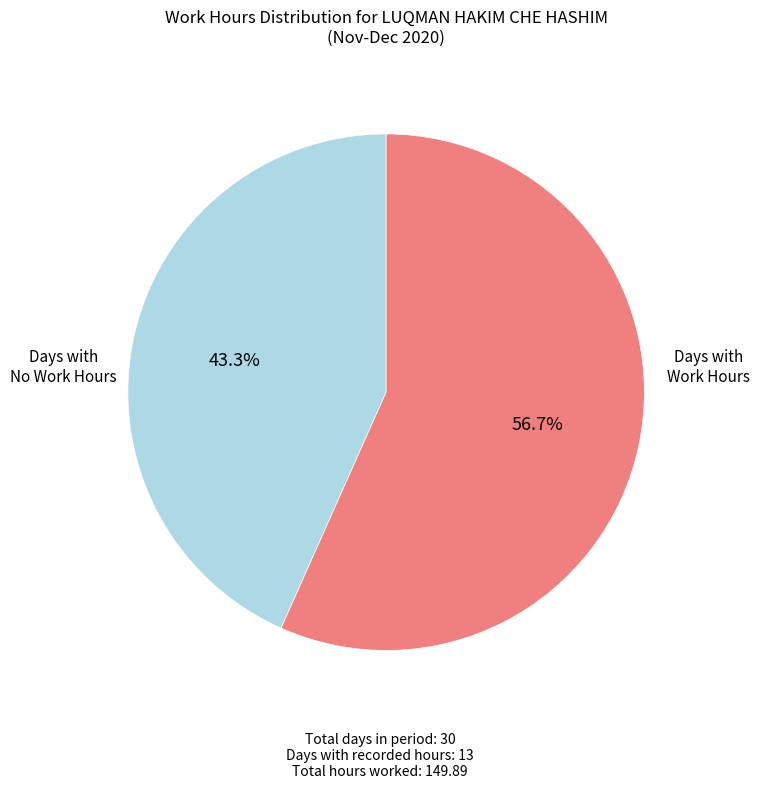

How many segments does this pie chart have?

2